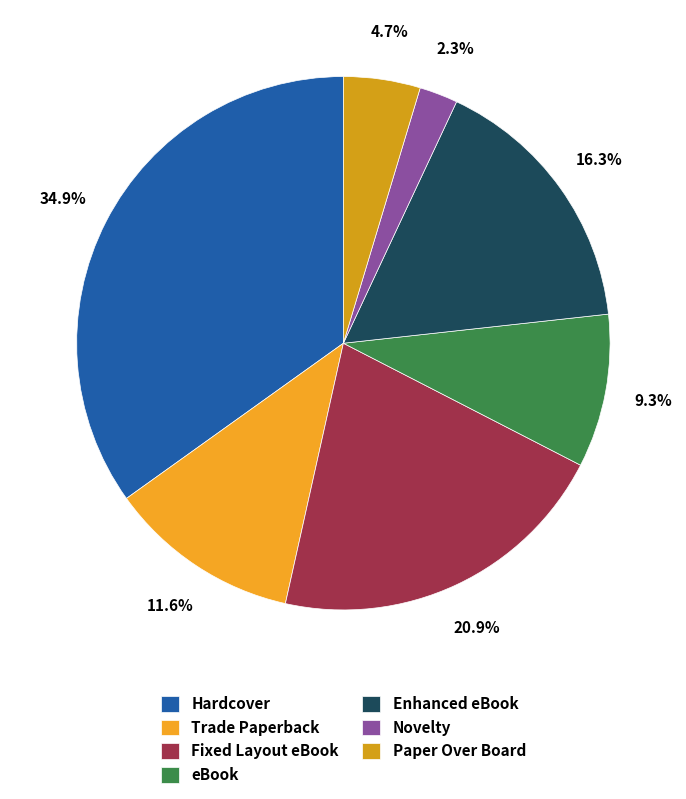

Count the number of slices in the pie.

7